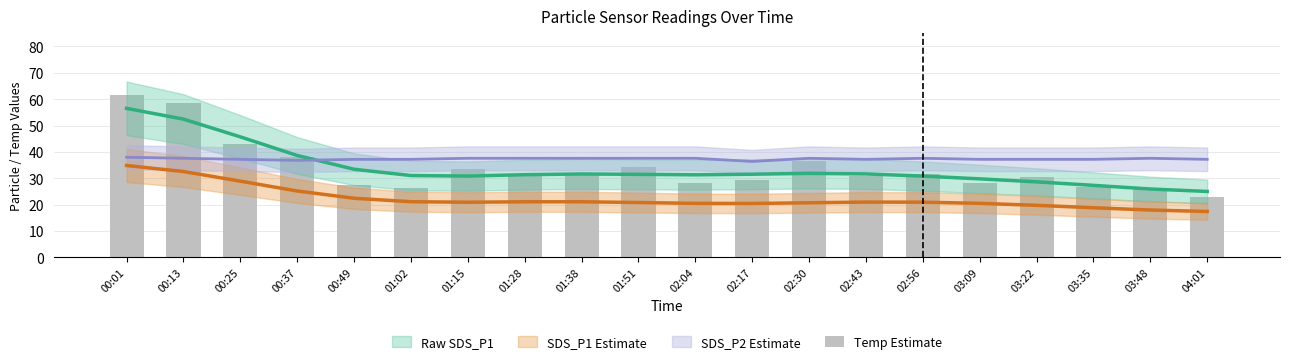

What is the label of the 11th bar from the left?

02:04